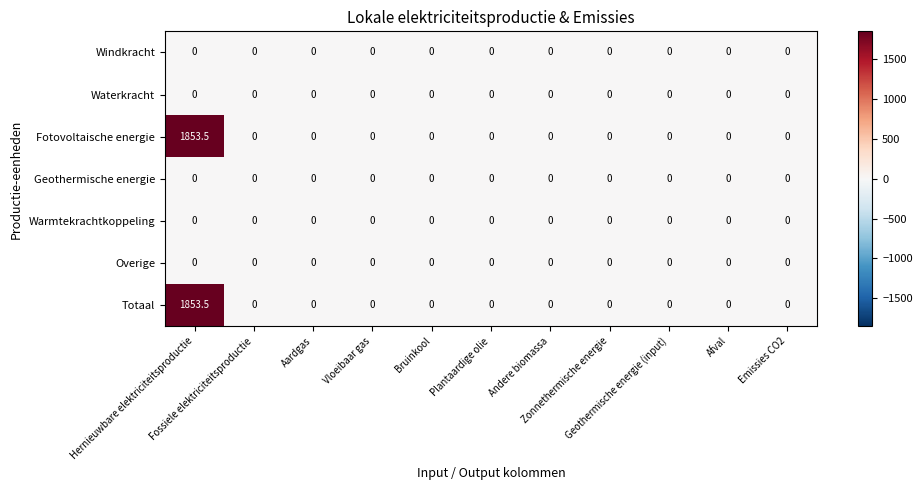

Count the number of categories in the chart.

11